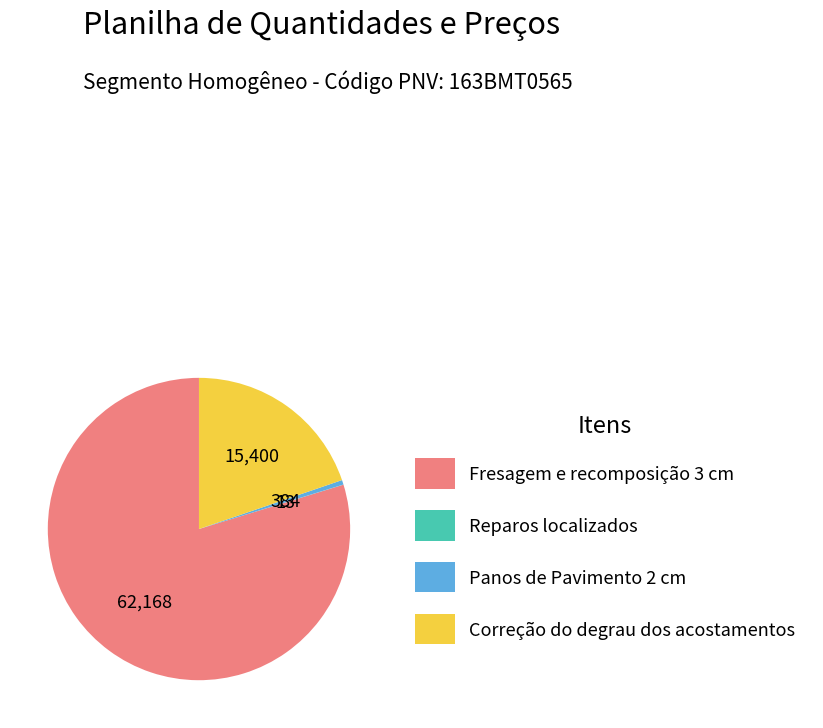

Is there a majority slice in this chart?

Yes